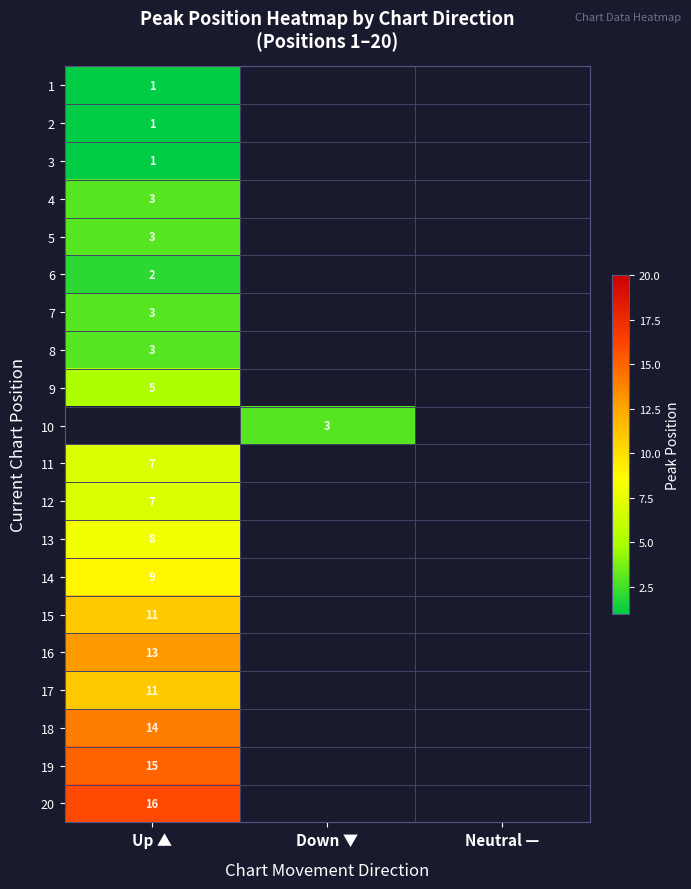

At how many categories does at least one series exceed 4?

1